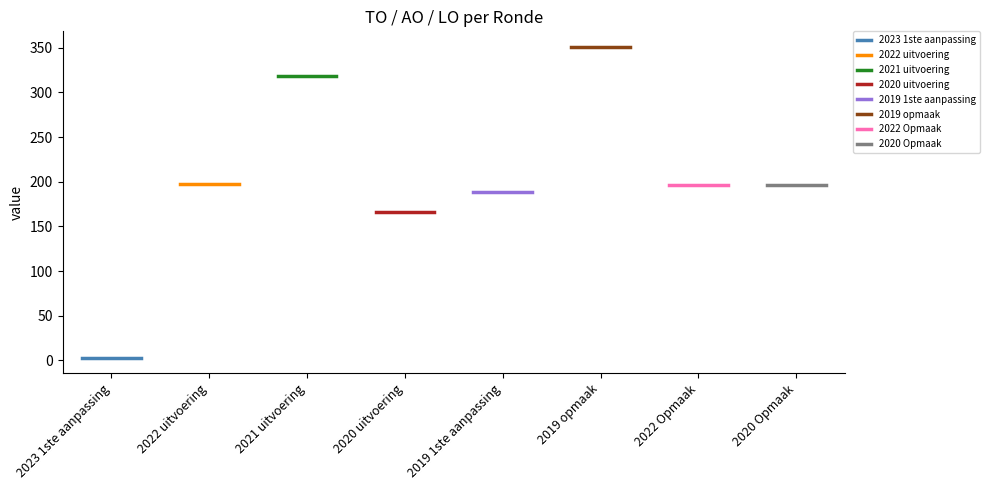

True or false: LO and AO intersect in this chart.

False